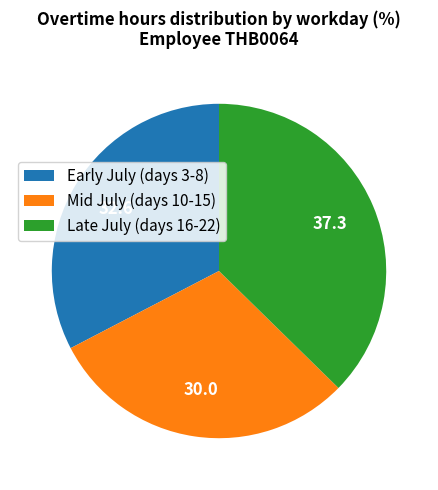

Count the number of slices in the pie.

3